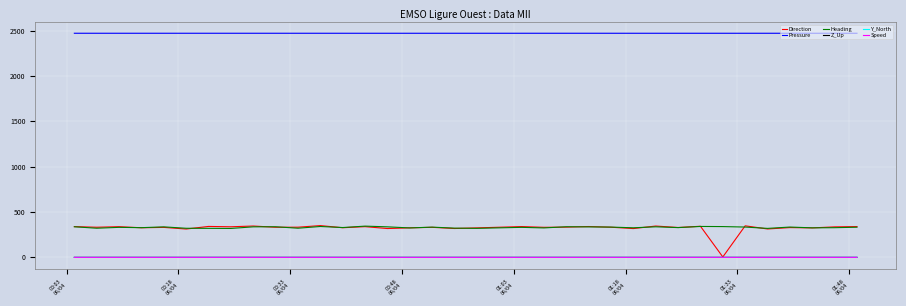

Which series has the largest total across all categories?

Pressure